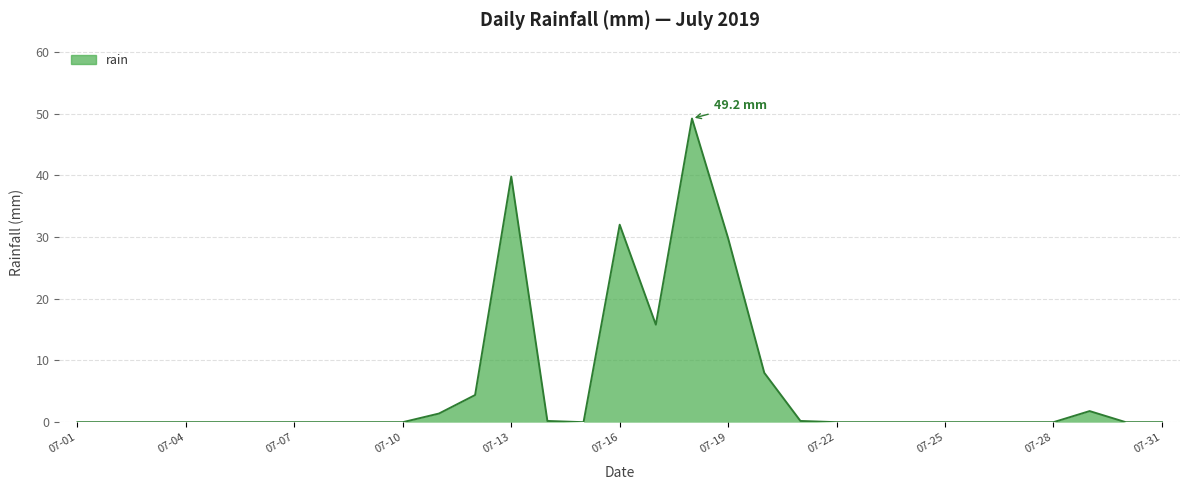

What is the maximum value shown in the chart?

49.2